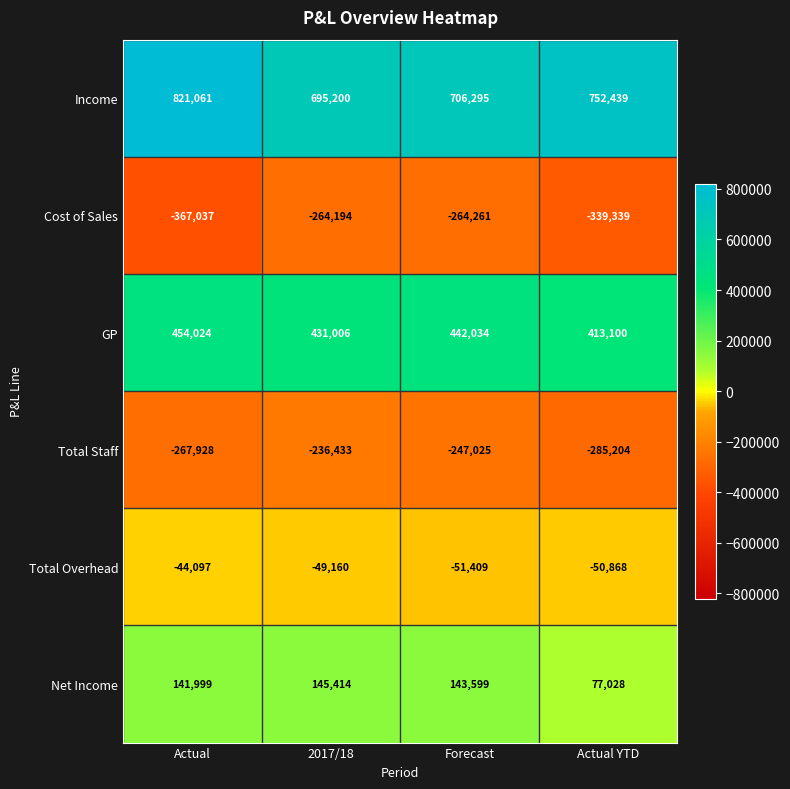

At which category is the sum across all series the highest?

Actual